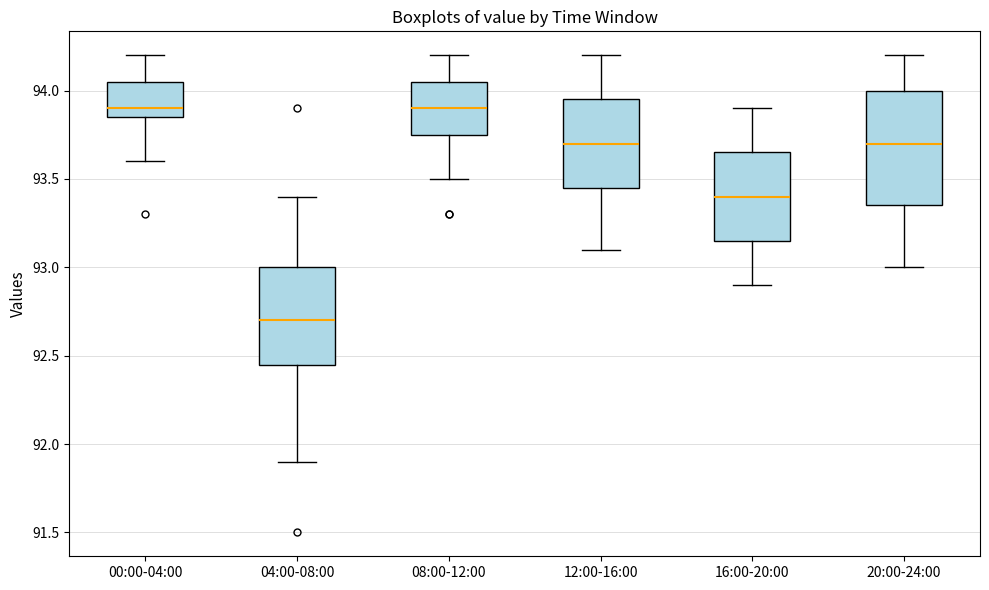

Reading left to right, transcribe this box plot: for each box, give where its median line is, the range the box spans, and where its two whiskers end, as read against the y-axis. The values are not printed on the chart, so give them approximately, as read against the axis.

00:00-04:00: median 93.90, box 93.85 to 94.05, whiskers 93.60 to 94.20
04:00-08:00: median 92.70, box 92.45 to 93.00, whiskers 91.90 to 93.40
08:00-12:00: median 93.90, box 93.75 to 94.05, whiskers 93.50 to 94.20
12:00-16:00: median 93.70, box 93.45 to 93.95, whiskers 93.10 to 94.20
16:00-20:00: median 93.40, box 93.15 to 93.65, whiskers 92.90 to 93.90
20:00-24:00: median 93.70, box 93.35 to 94.00, whiskers 93.00 to 94.20